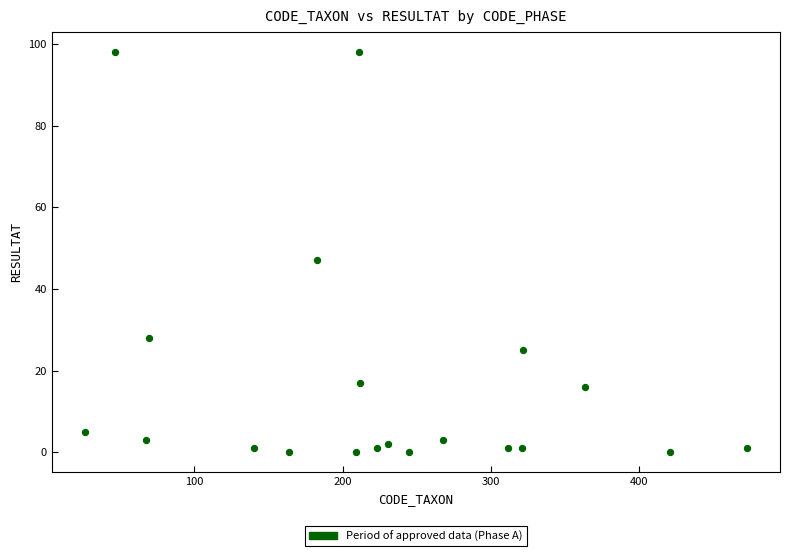

What Y value in the scatter plot is closest to 49?

47